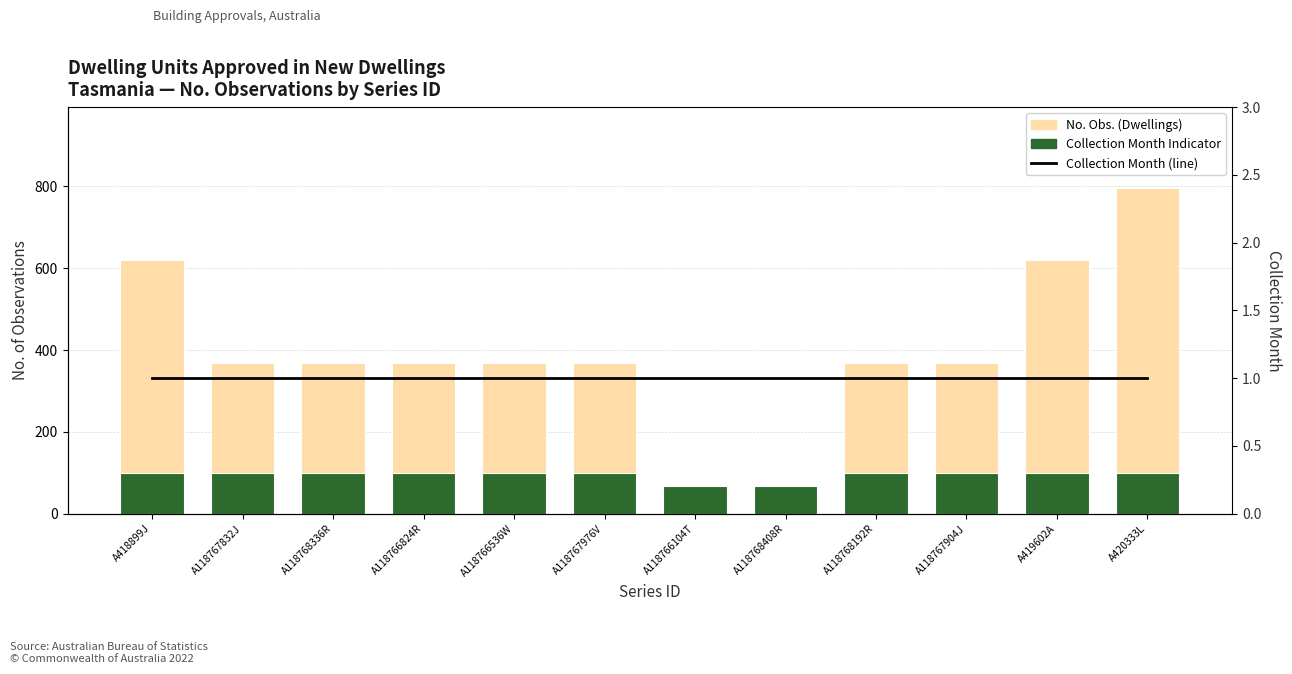

What position from the left is A118766536W?

5